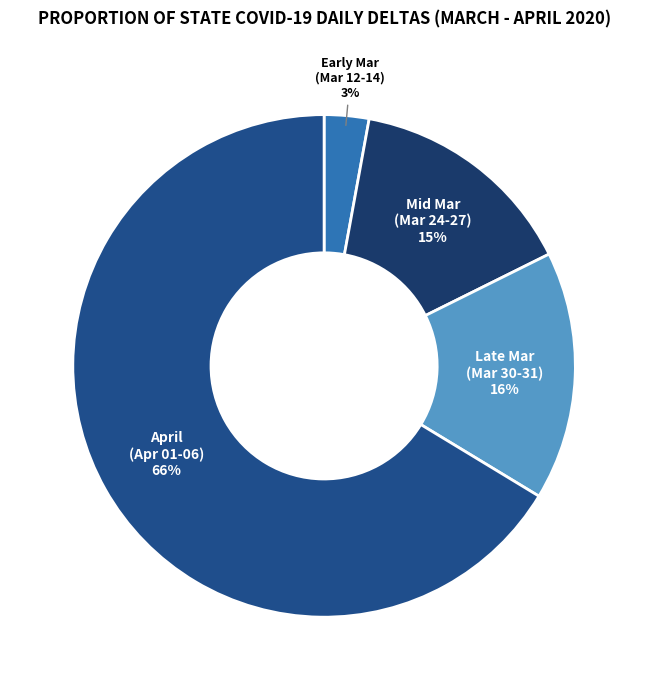

Is there any slice that represents more than half of the pie?

Yes